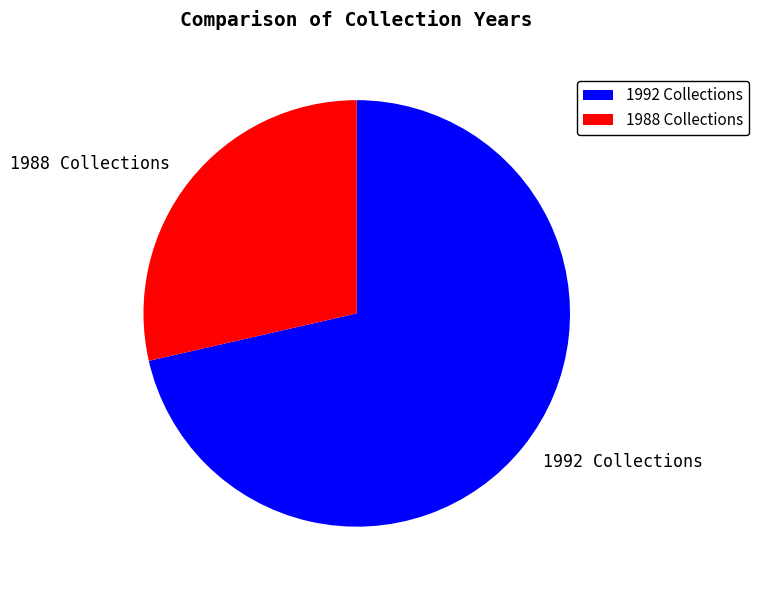

Rank the categories by value from lowest to highest.

1988 Collections, 1992 Collections